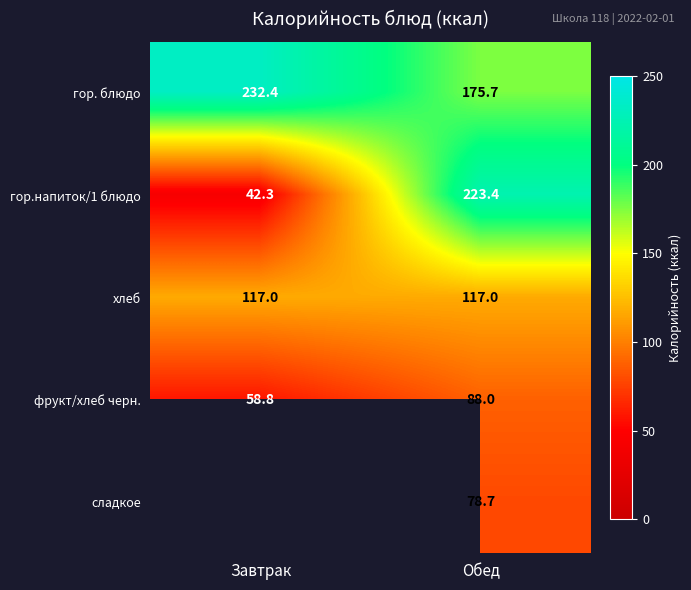

How many data points in гор.напиток/1 блюдо are less than 223?

1